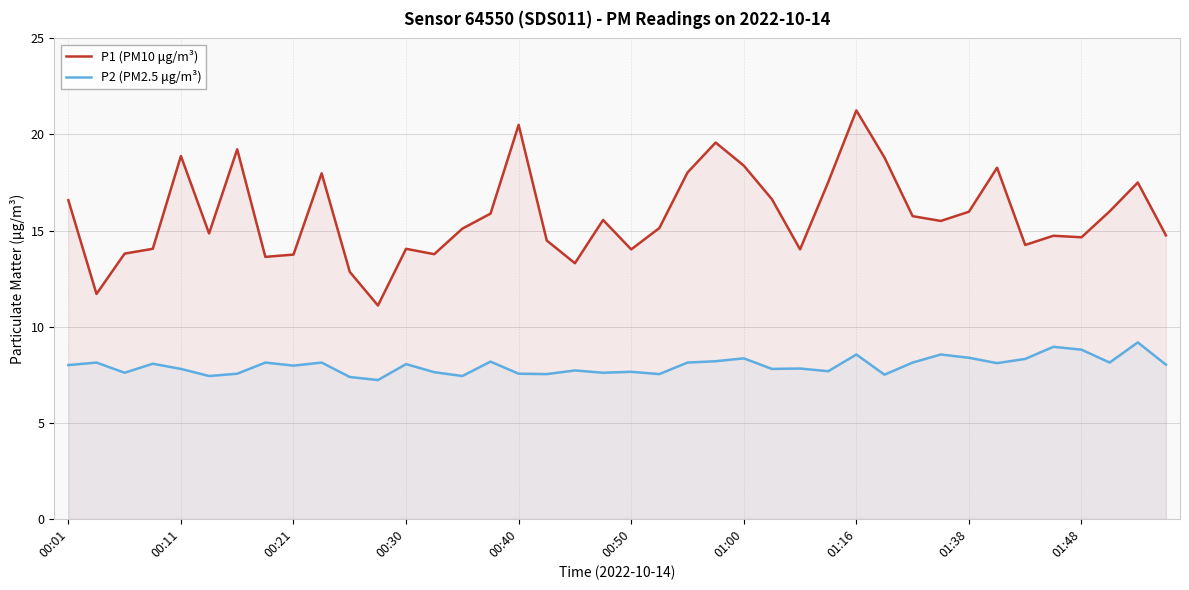

True or false: P1 (PM10 μg/m³) and P2 (PM2.5 μg/m³) cross at least once.

False